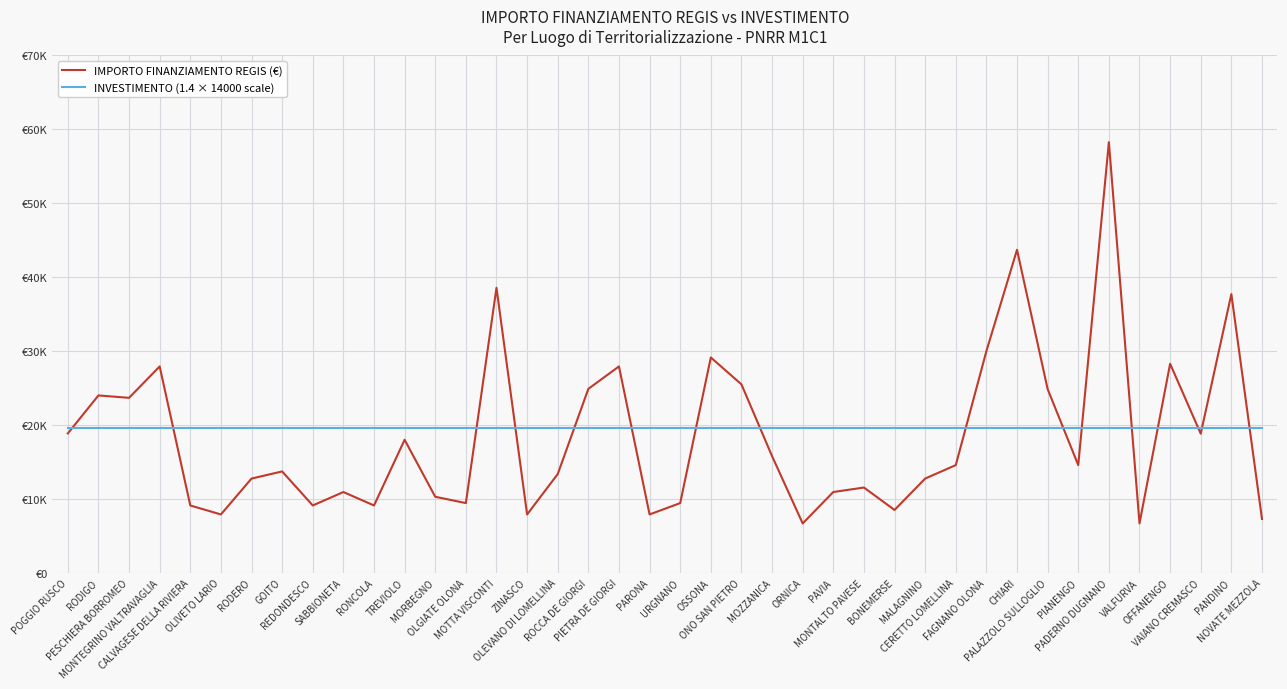

Is this an area chart (filled region under the line)?

No